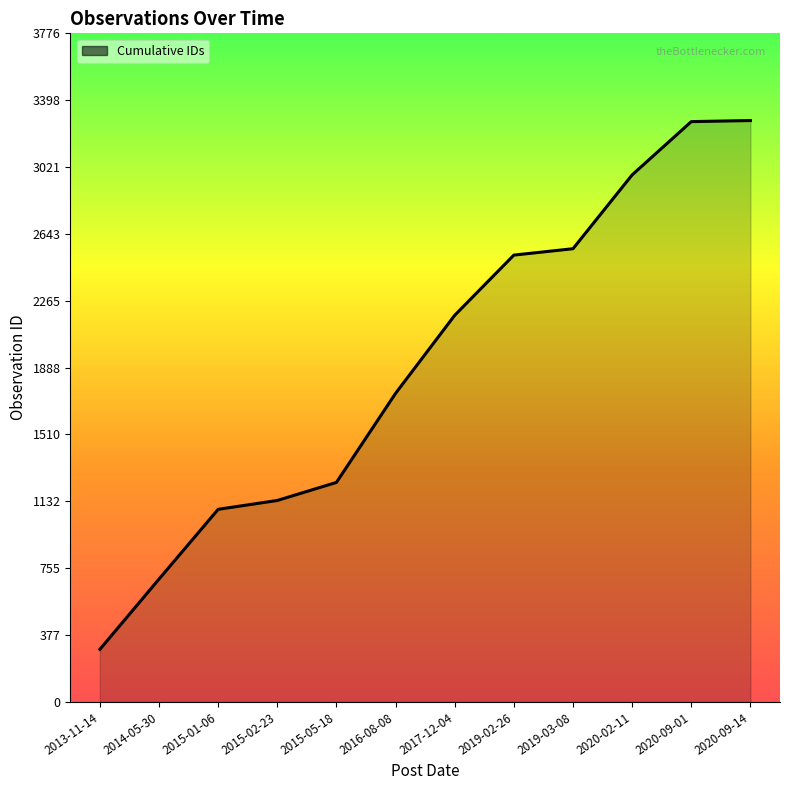

How many lines are shown in the chart?

1